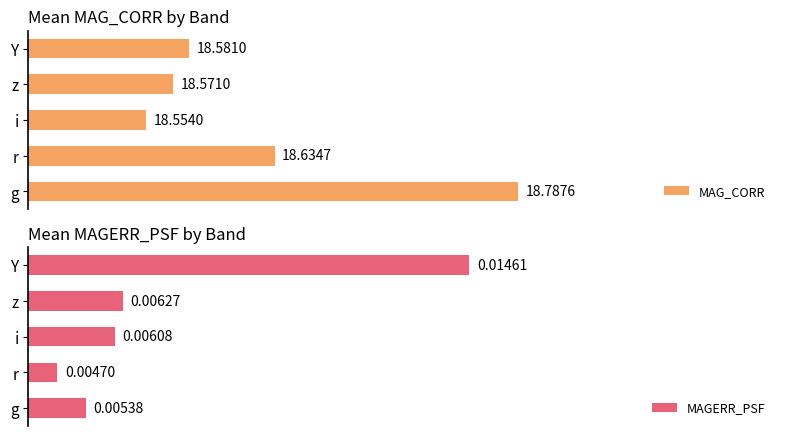

Which series has the largest range (max minus min)?

MAGERR_PSF